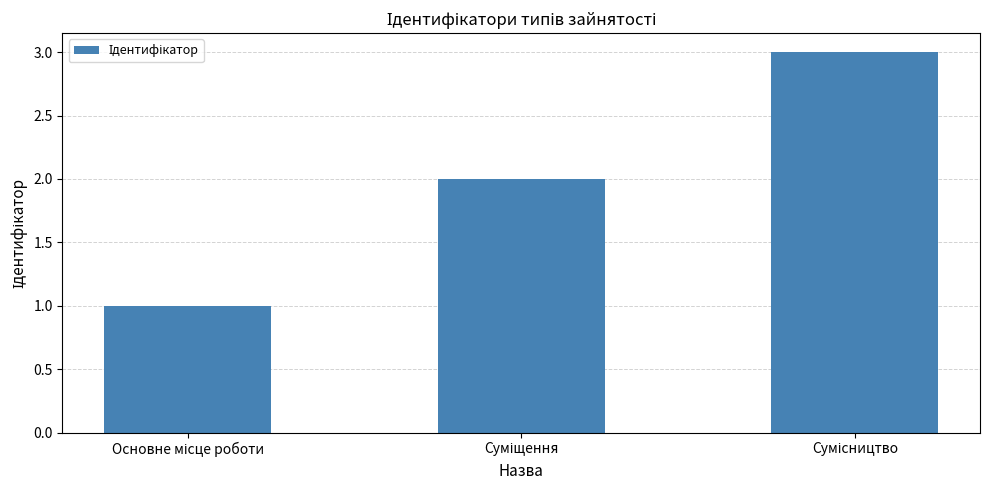

What is the maximum value shown in the chart?

3